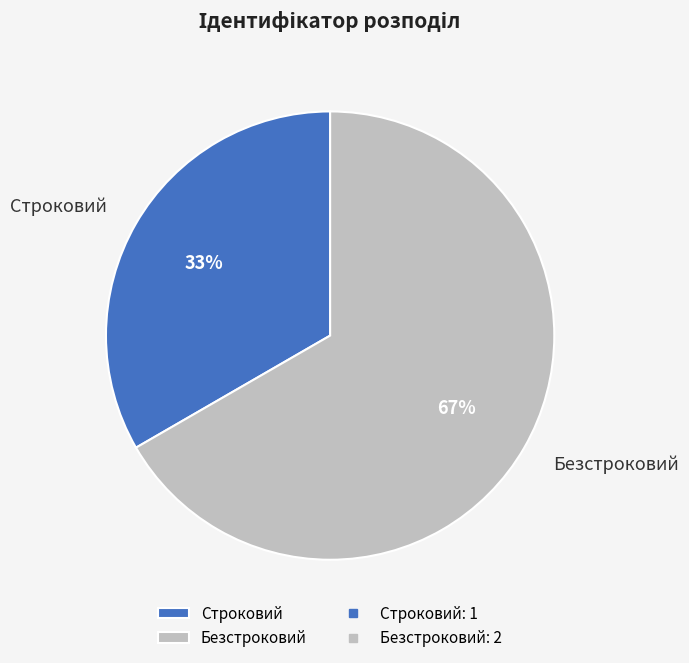

To the nearest percent, what is the average slice percentage?

50%